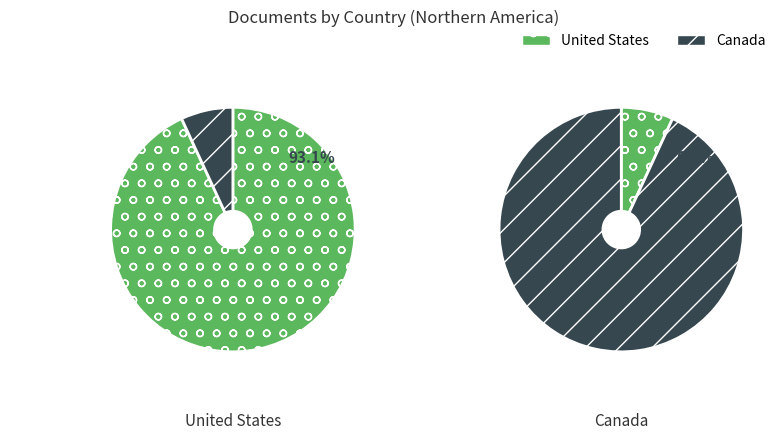

Is it true that United States is 93% of the pie?

True